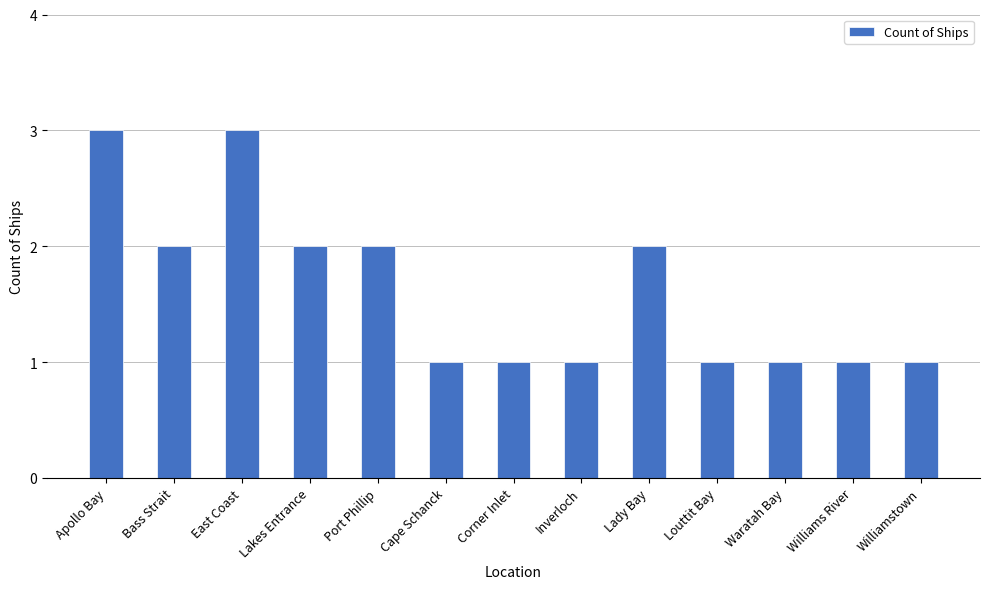

The value at Port Phillip is 2. True or false?

True